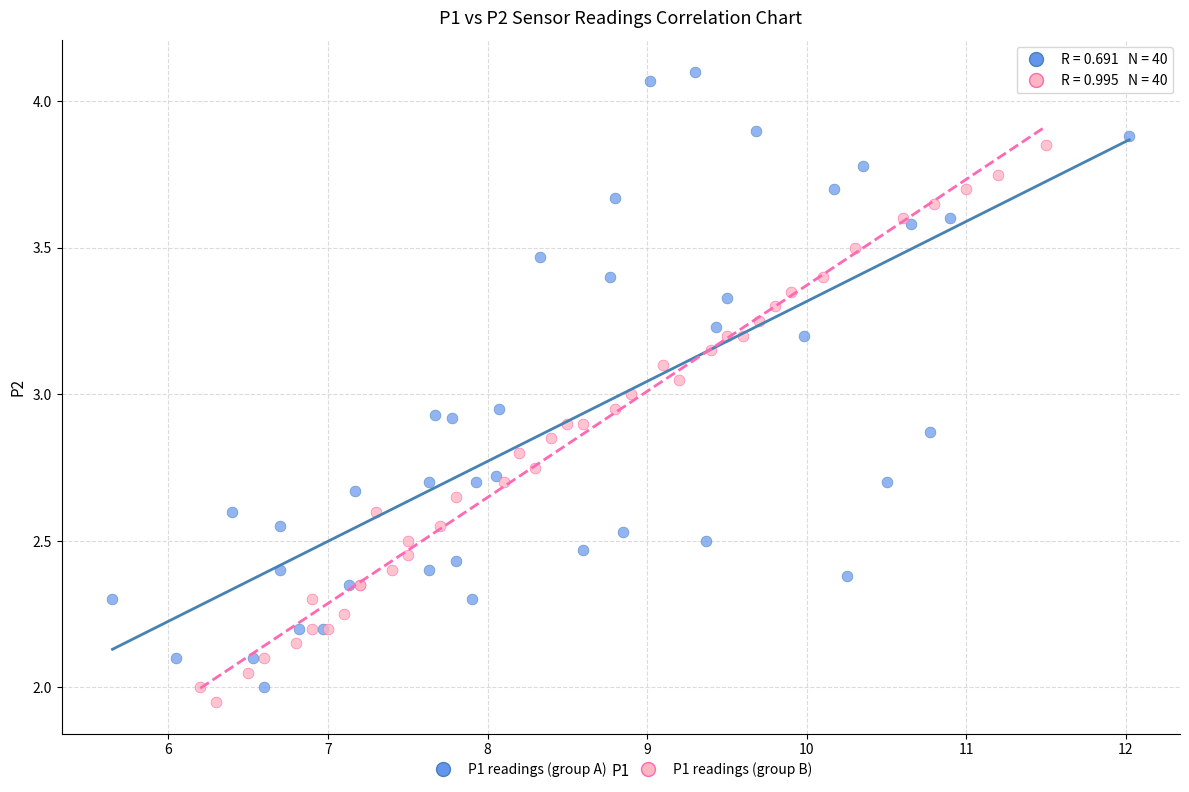

Which series reaches the maximum Y coordinate?

P1 readings (group A)